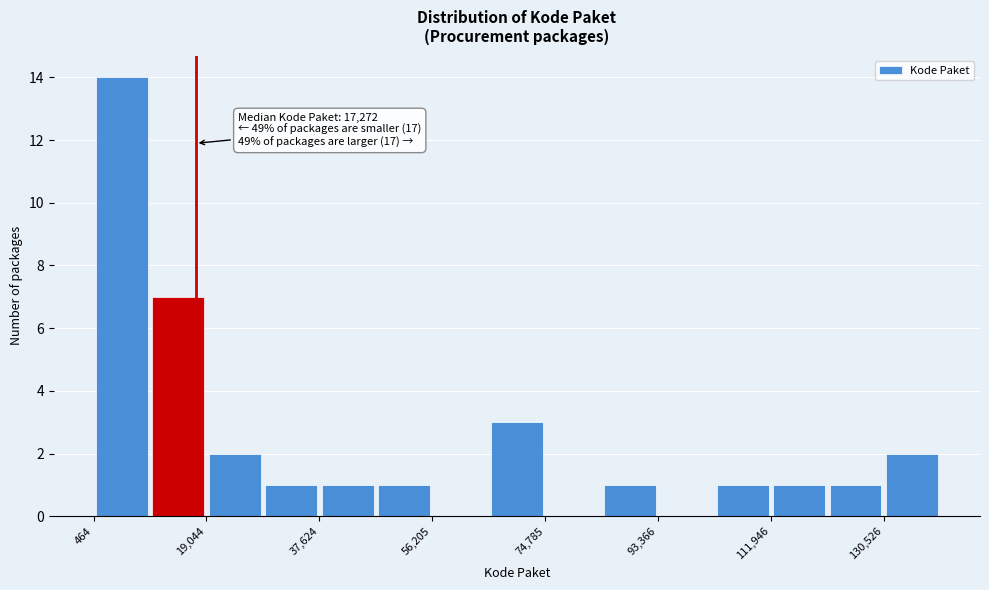

Over which range of the x-axis is the bar tallest?

0 to 10000